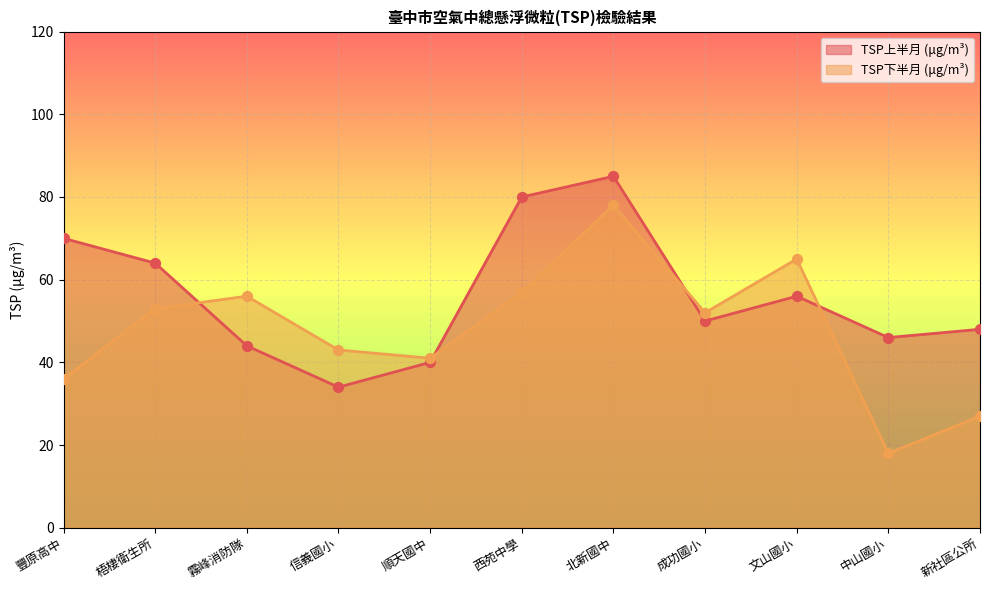

Which series contains the lowest Y value?

TSP下半月 (μg/m³)